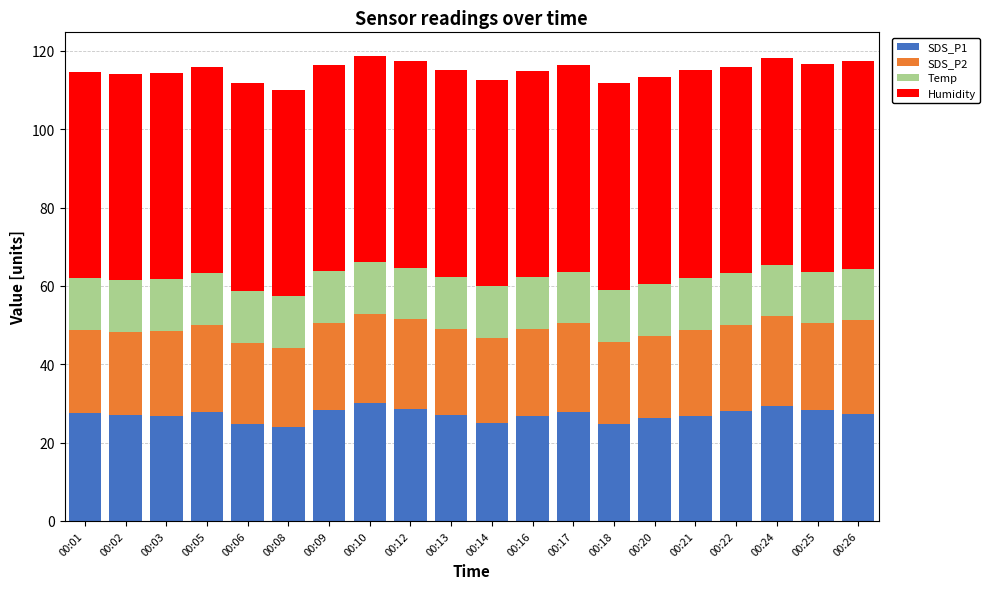

The value of SDS_P1 at 00:14 is 25.1. True or false?

True